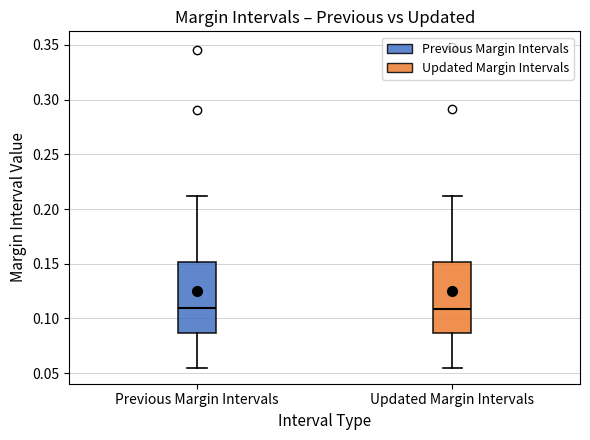

Reading left to right, transcribe this box plot: for each box, give where its median line is, the range the box spans, and where its two whiskers end, as read against the y-axis. The values are not printed on the chart, so give them approximately, as read against the axis.

Previous Margin Intervals: median 0.110, box 0.085 to 0.150, whiskers 0.055 to 0.210
Updated Margin Intervals: median 0.110, box 0.085 to 0.150, whiskers 0.055 to 0.210